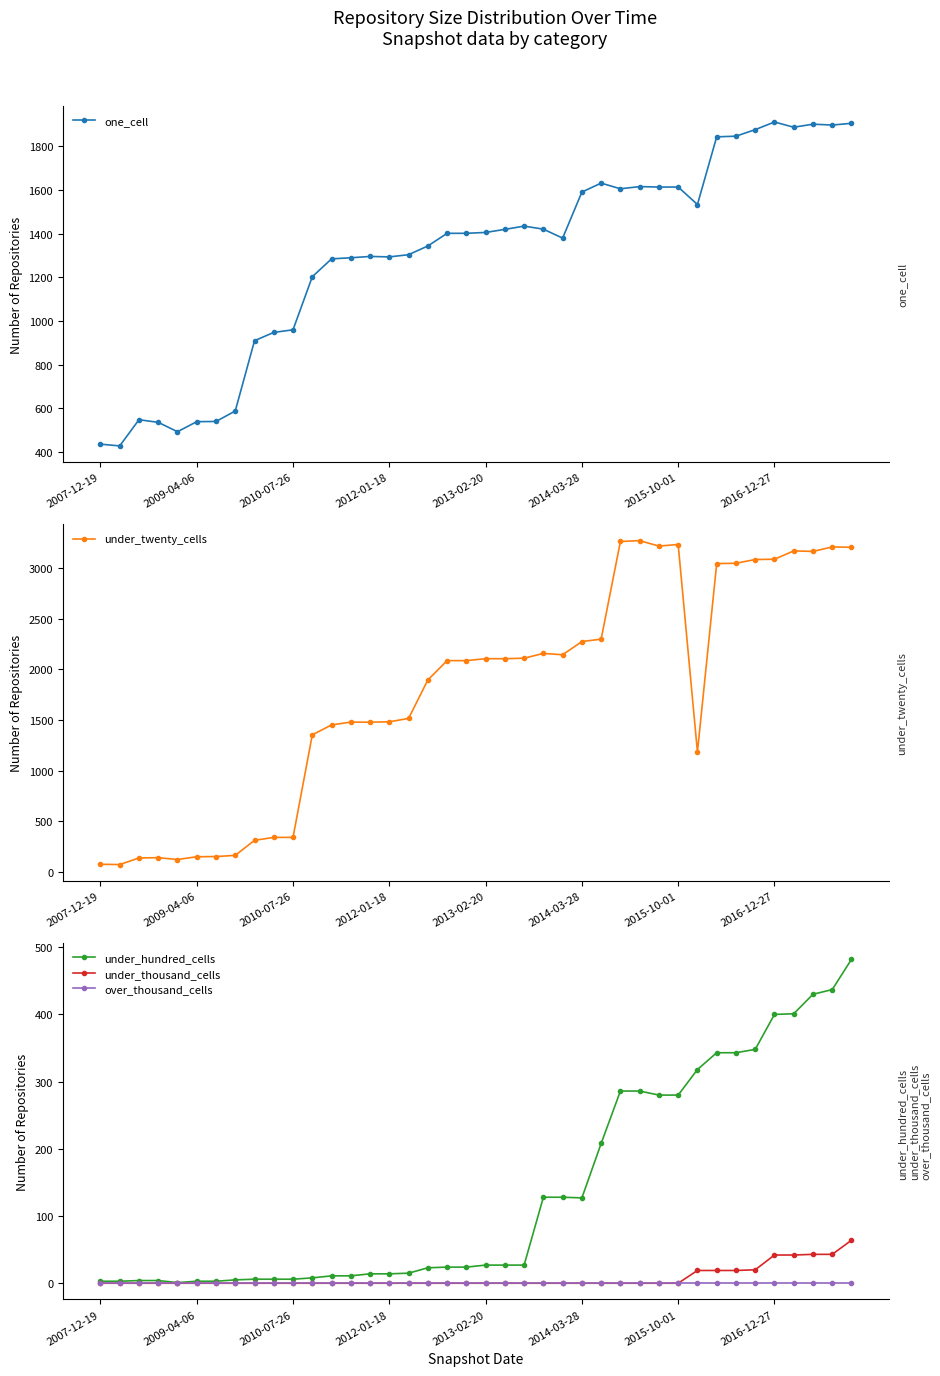

True or false: under_twenty_cells and under_hundred_cells cross at least once.

False